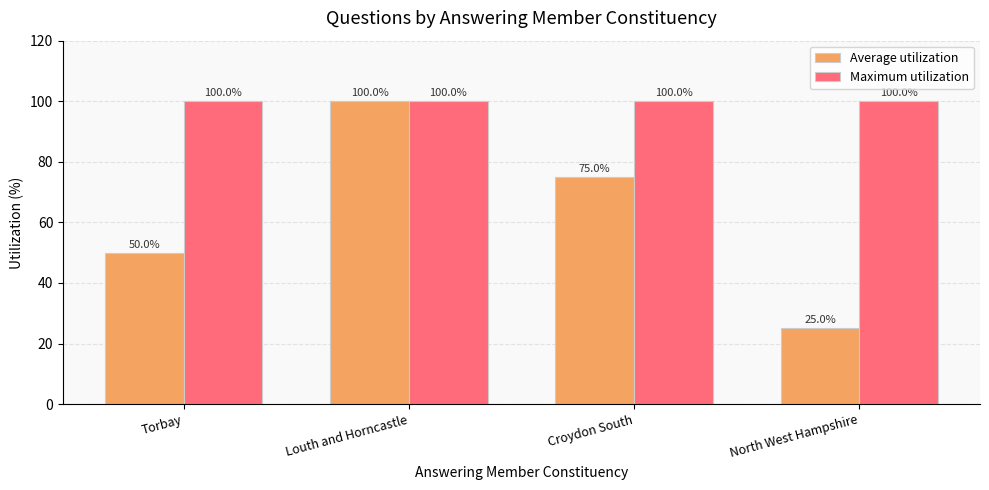

Reading left to right, what are all the values shown in this chart?

Average utilization: Torbay=50	Louth and Horncastle=100	Croydon South=75	North West Hampshire=25
Maximum utilization: Torbay=100	Louth and Horncastle=100	Croydon South=100	North West Hampshire=100